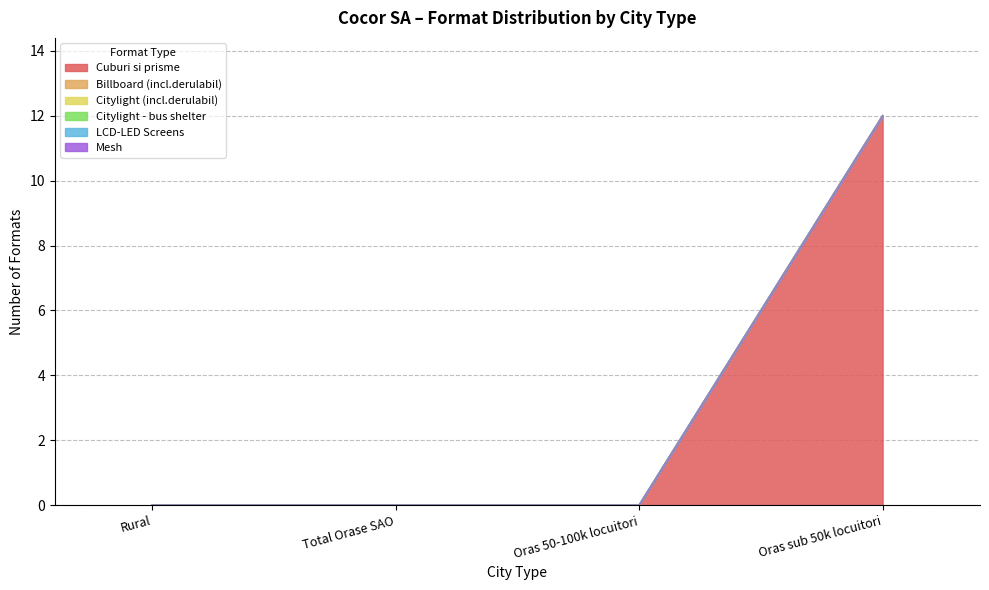

Between Oras 50-100k locuitori and Oras sub 50k locuitori, which series saw the biggest shift?

Cuburi si prisme